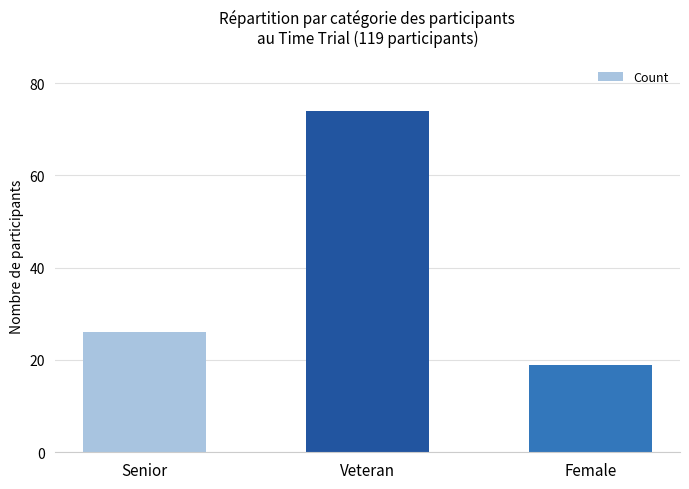

Reading right to left, transcribe all the data shown in this chart.

Female=19	Veteran=74	Senior=26